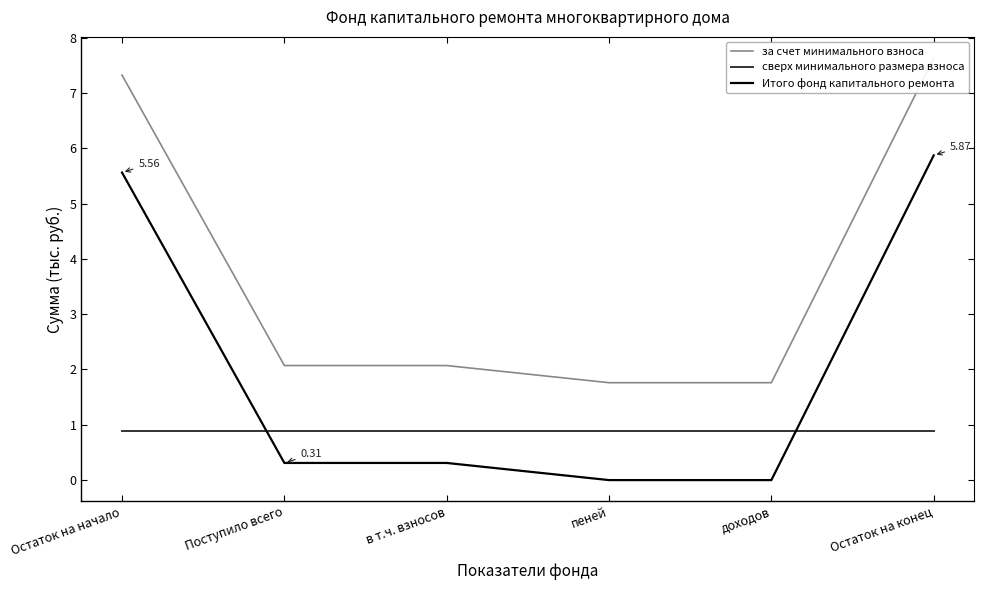

Which series has the largest range (max minus min)?

за счет минимального взноса